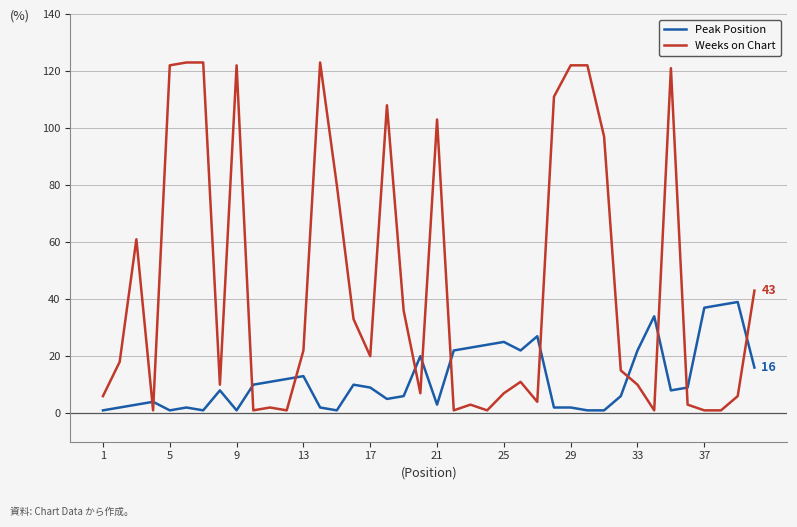

Rank the series by their maximum value, from highest to lowest.

Weeks on Chart, Peak Position